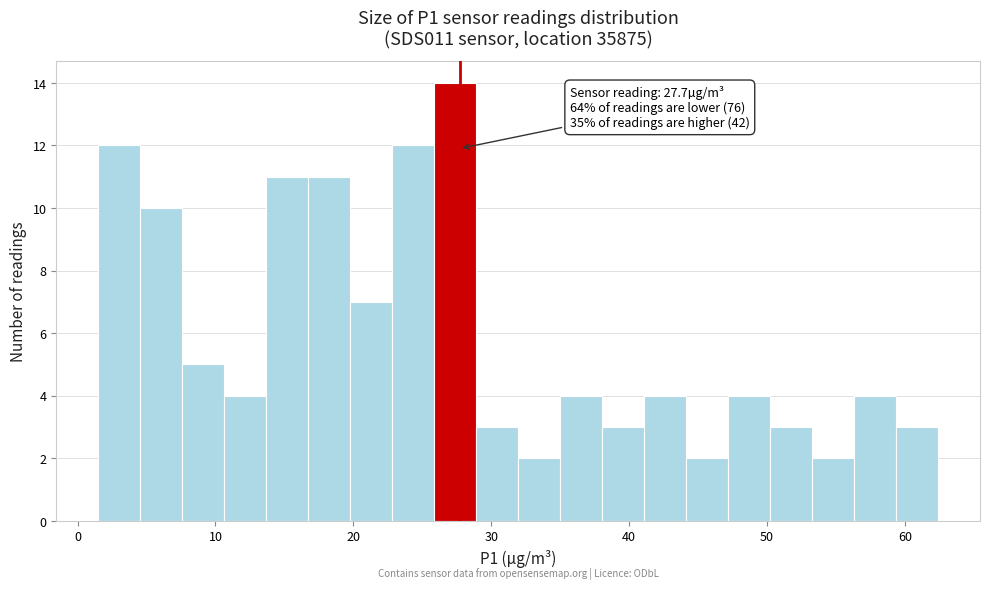

Around what value on the x-axis is the tallest bar? Give the approximate position of its centre, as read against the axis.

27